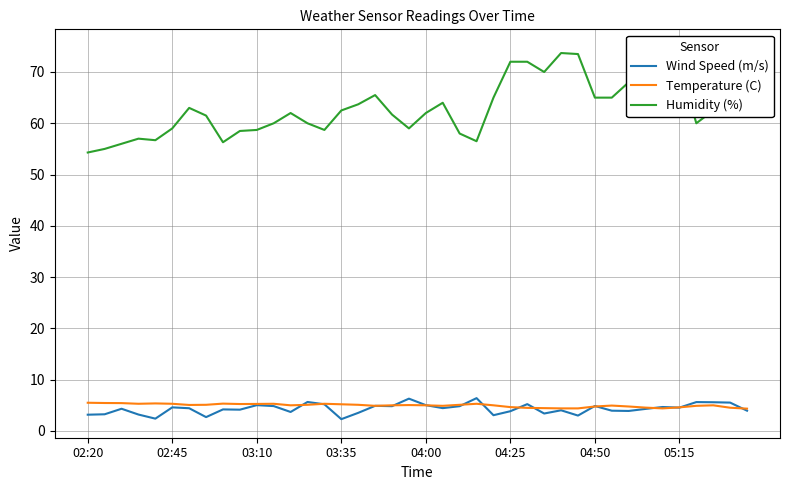

What is the highest value of the Wind Speed (m/s) series?

6.4